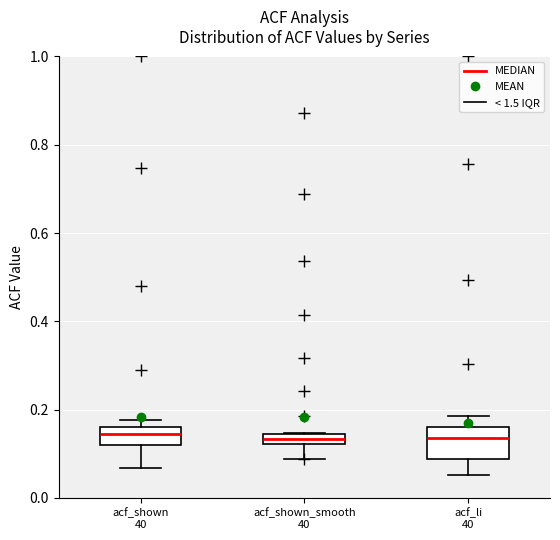

Which box is the tallest, from its lower edge to its upper edge?

acf_li 40